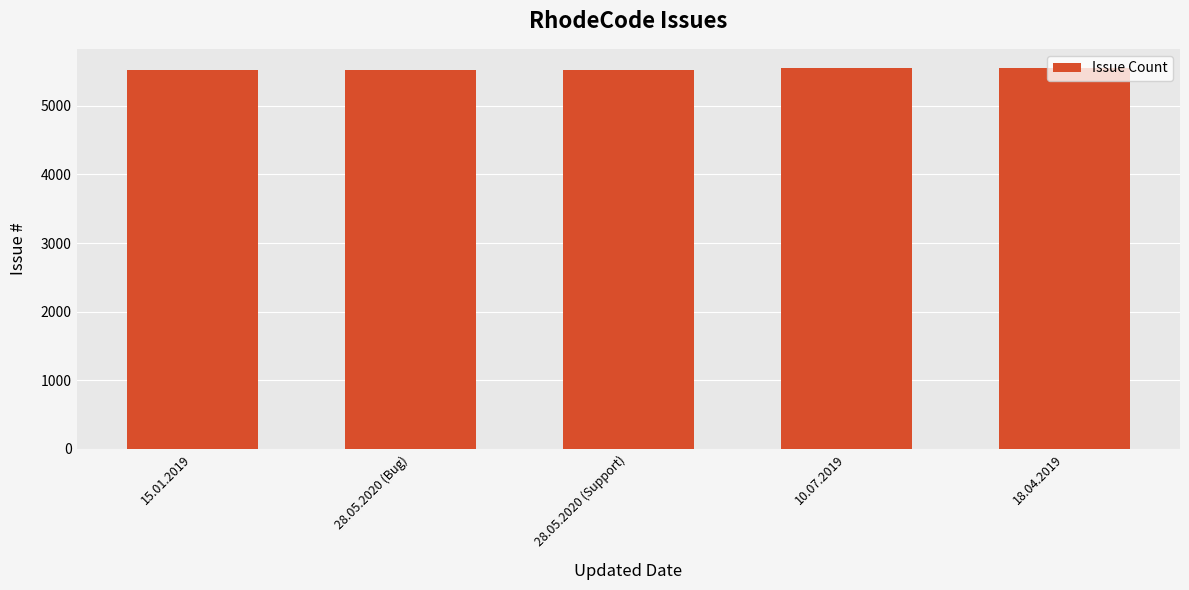

What is the sum of the values at 18.04.2019 and 15.01.2019?

11074